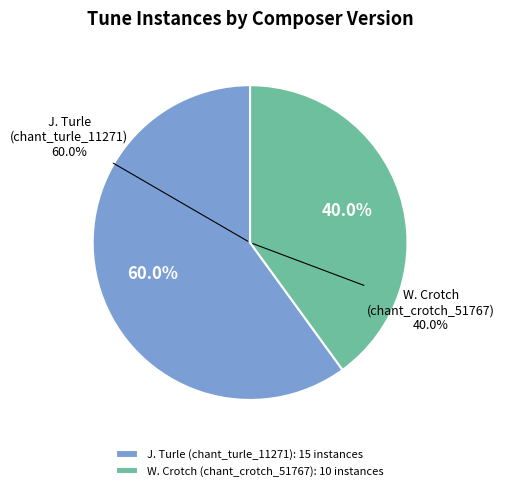

To the nearest percent, what percentage of the pie is chant_crotch_51767?

40%